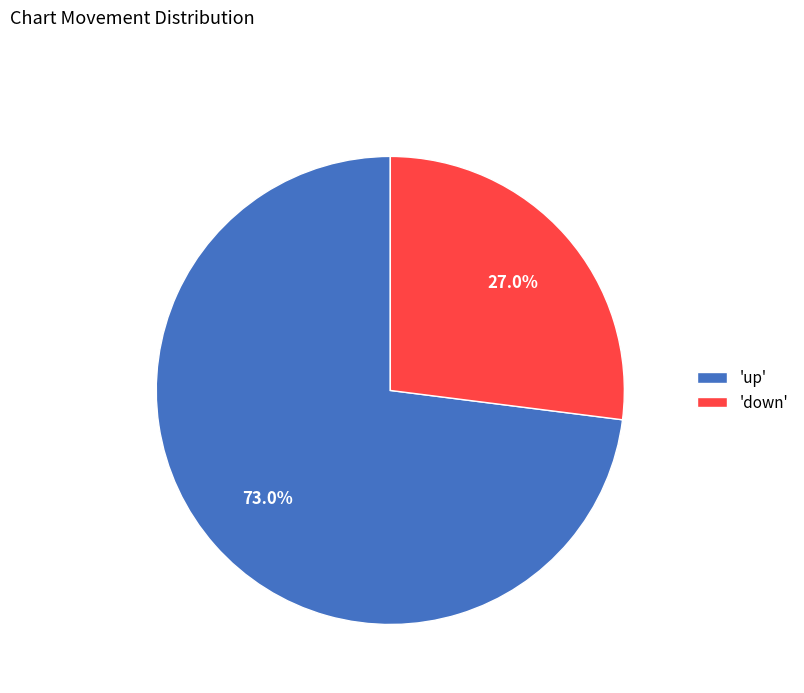

Combined, do 'up' and 'down' account for over 50%?

Yes